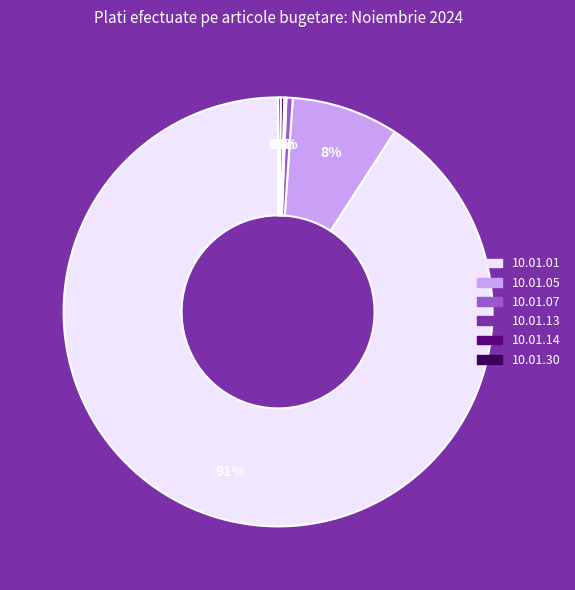

Do 10.01.07 and 10.01.05 together represent more than half of the pie?

No